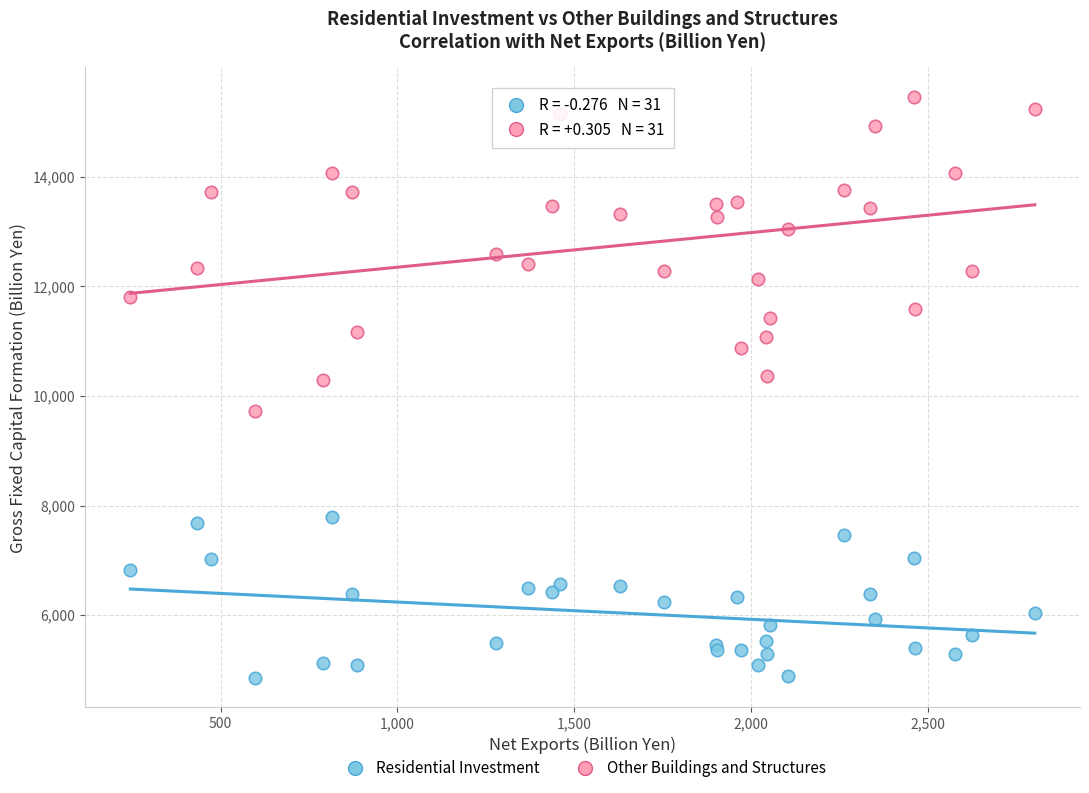

Which series reaches the maximum Y coordinate?

Other Buildings and Structures